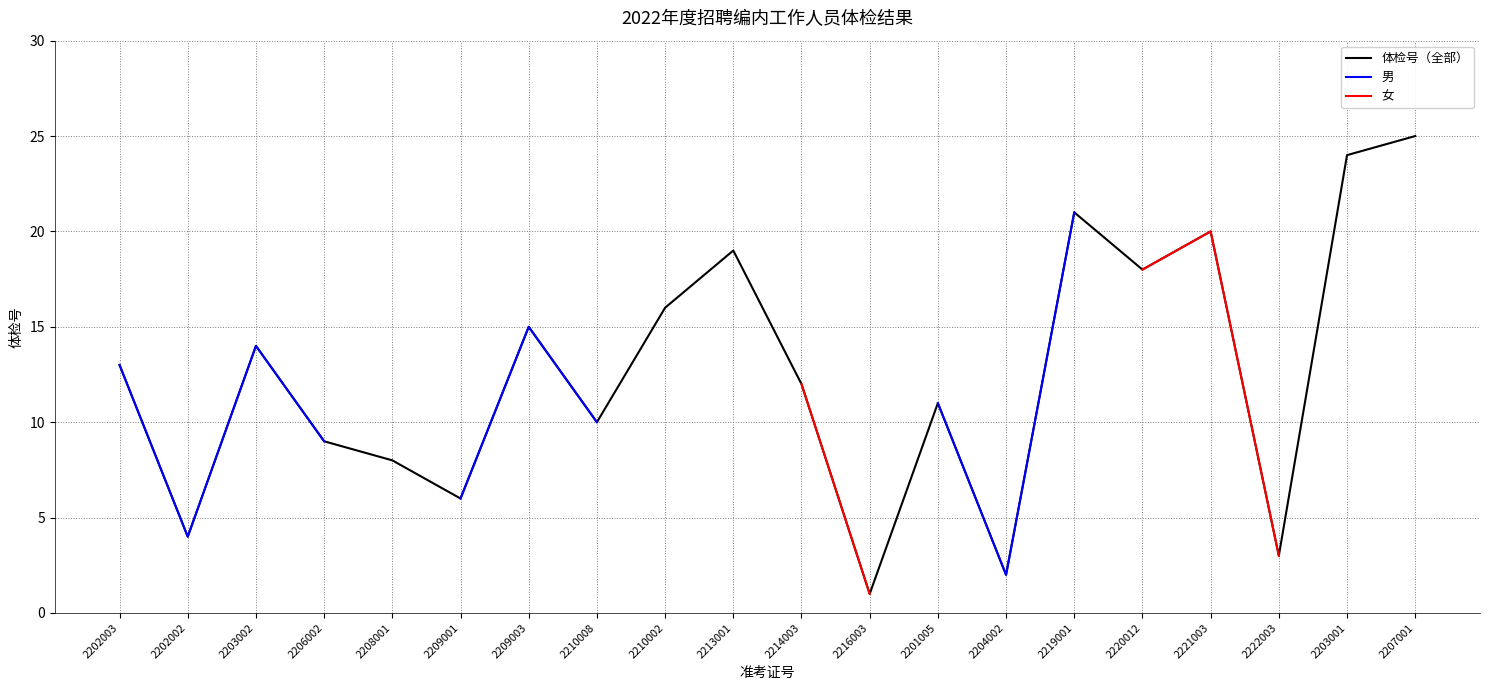

What is the value of the 体检号（全部） point at the 16th from the left?

18.0